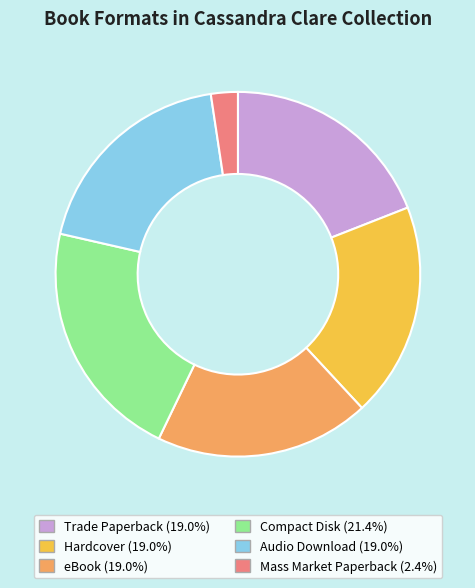

Does Compact Disk represent more than half of the total?

No